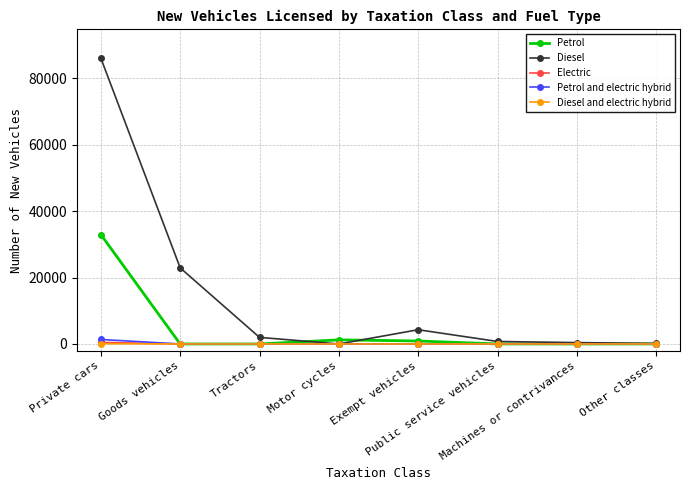

Which series has the largest range (max minus min)?

Diesel